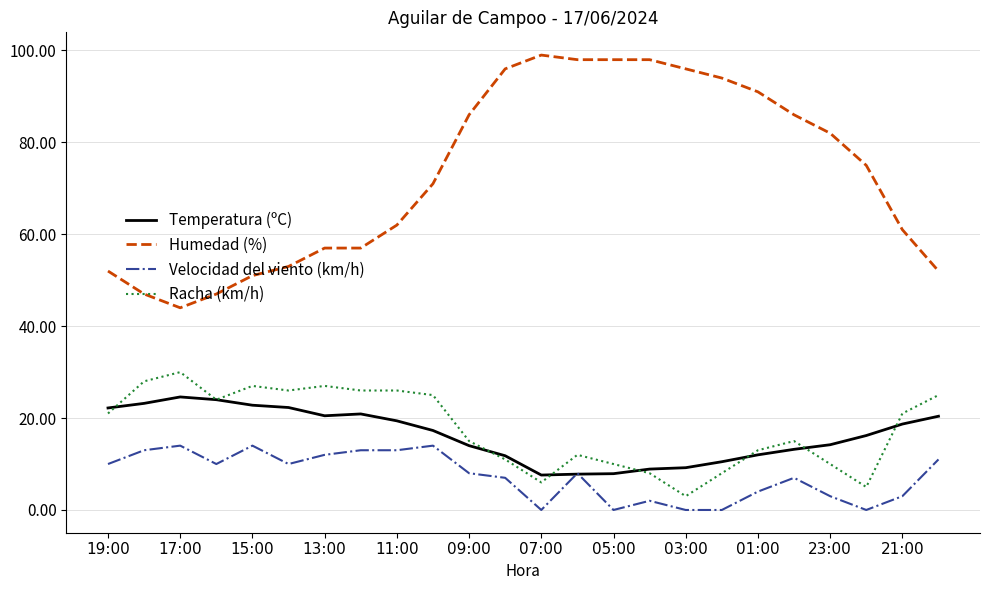

True or false: Velocidad del viento (km/h) and Racha (km/h) intersect in this chart.

False